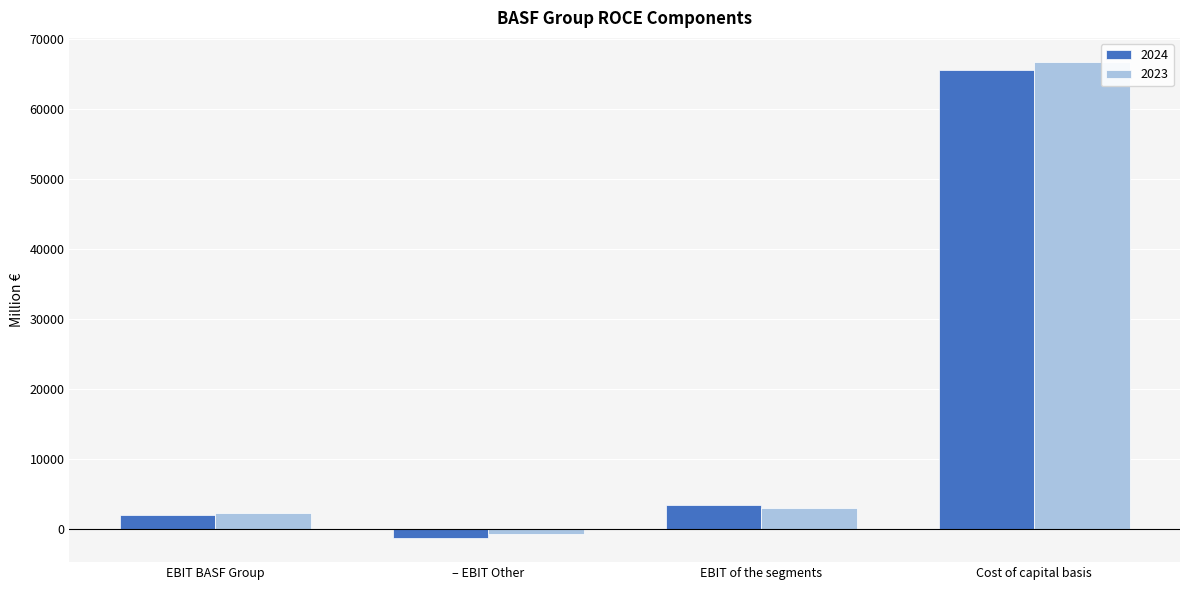

At which label does 2023 reach its minimum?

– EBIT Other